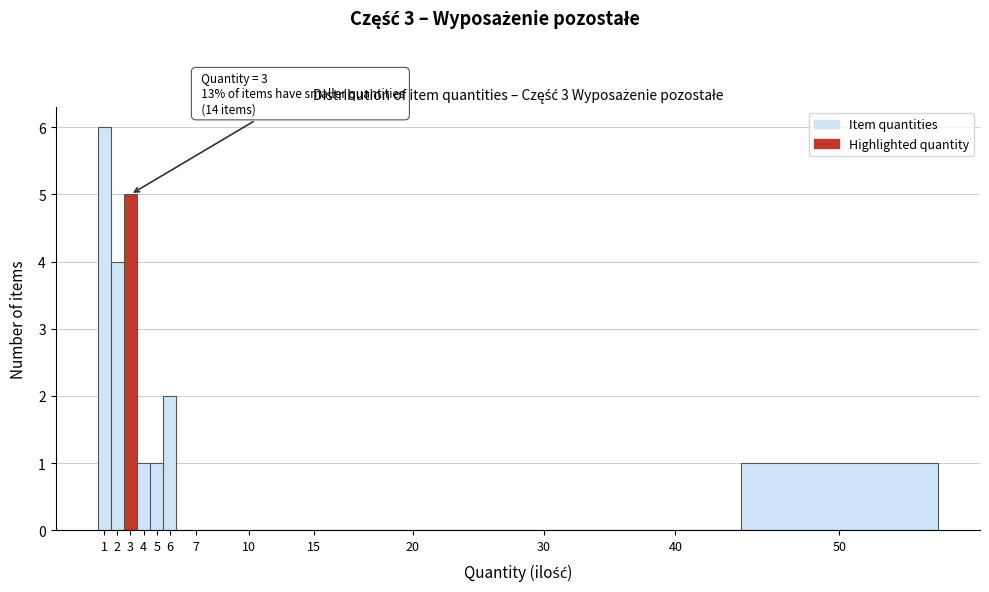

Reading left to right, what are all the values shown in this chart?

1=6	2=4	3=5	4=1	5=1	6=2	7=0	10=0	15=0	20=0	30=0	40=0	50=1